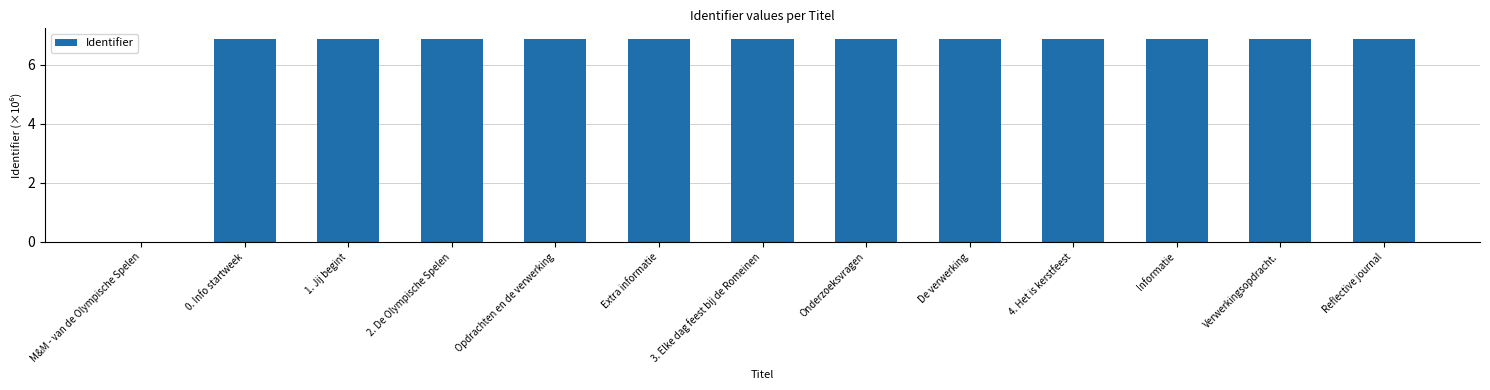

What is the maximum value shown in the chart?

6.9